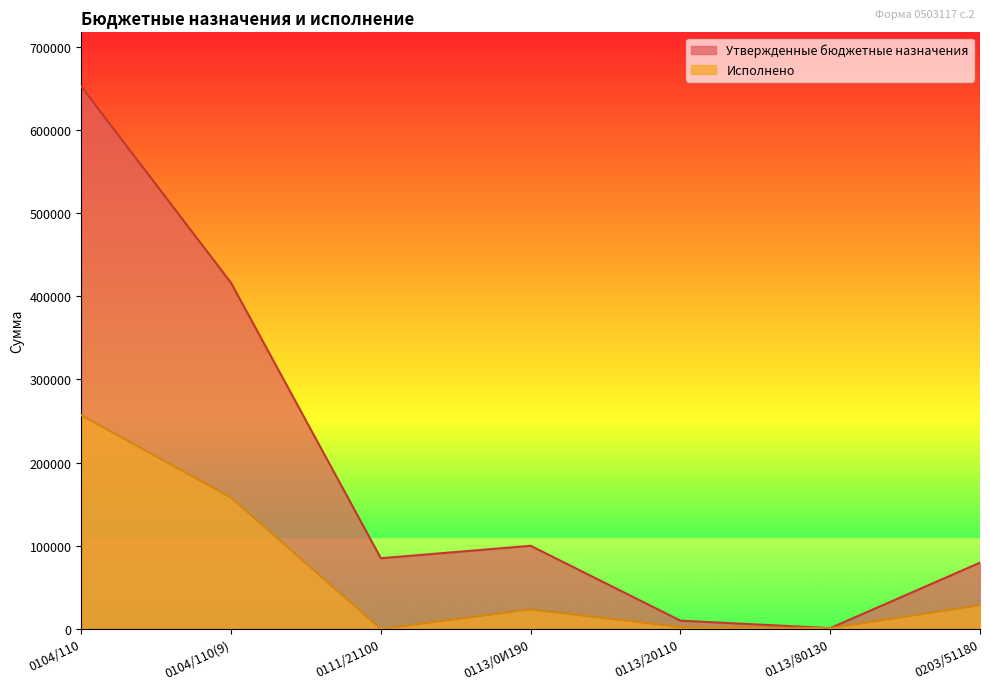

How many interior local peaks does the Утвержденные бюджетные назначения series have?

1